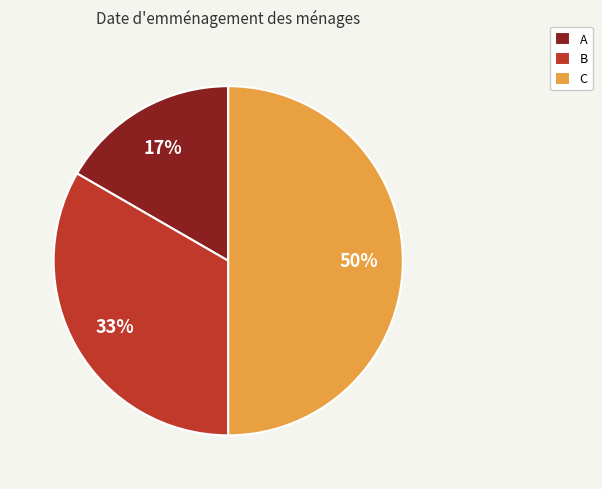

What percentage is the B slice, to the nearest percent?

33%